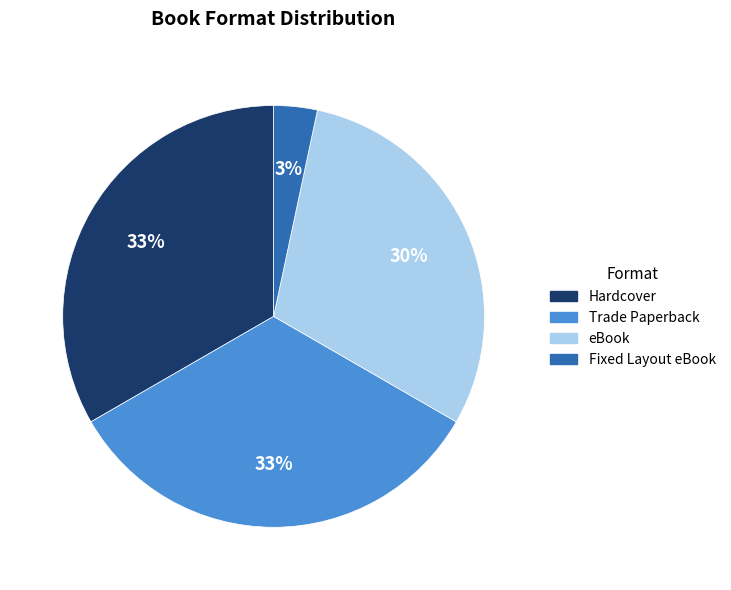

Which has a higher value, Fixed Layout eBook or eBook?

eBook